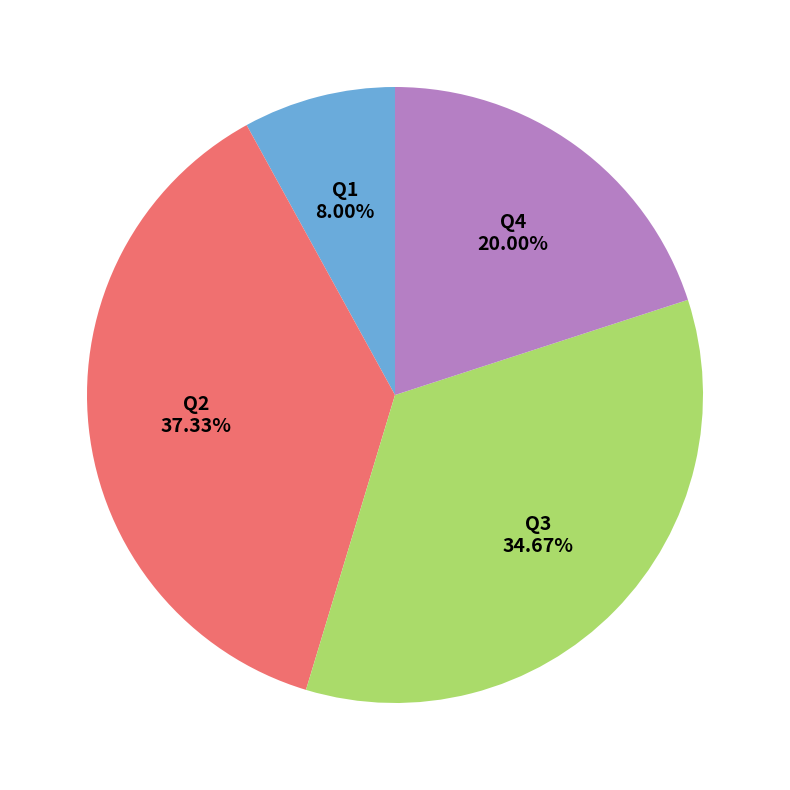

To the nearest percent, what is the difference between the largest and smallest slice percentages?

29%